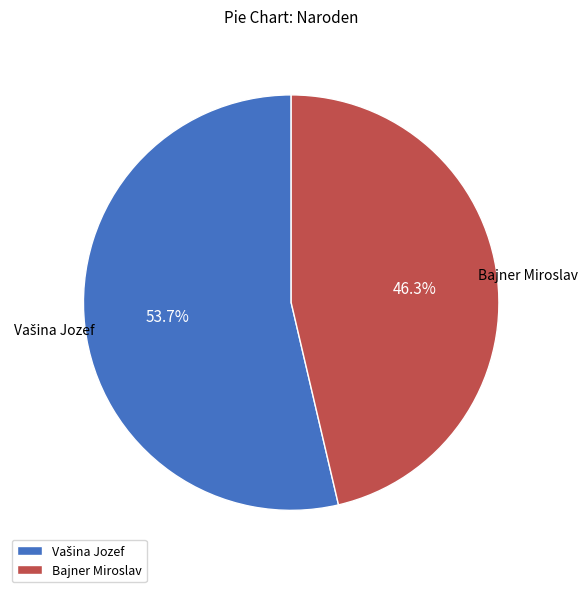

What is the smallest slice in the pie chart?

Bajner Miroslav